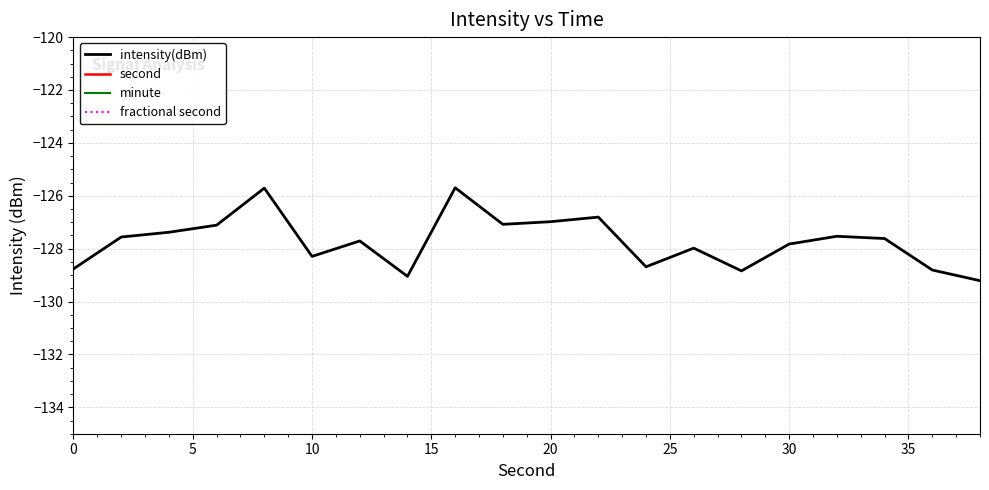

Rank the series at 35 from highest to lowest value.

second, minute, fractional second, intensity(dBm)